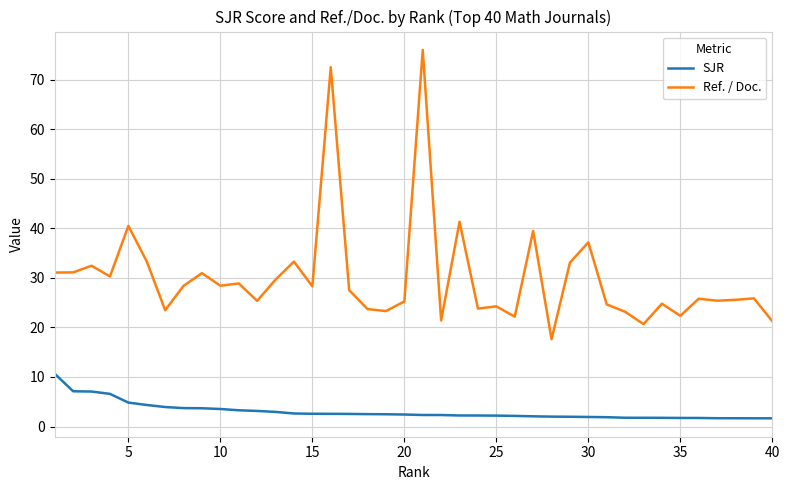

True or false: SJR and Ref. / Doc. cross at least once.

False